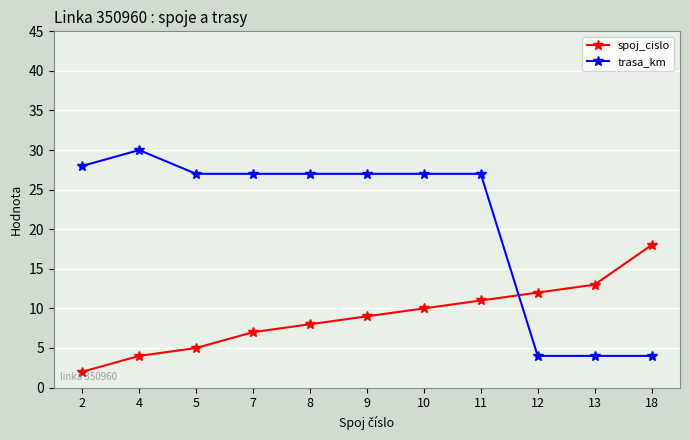

Between 2 and 10, which series saw the biggest shift?

spoj_cislo